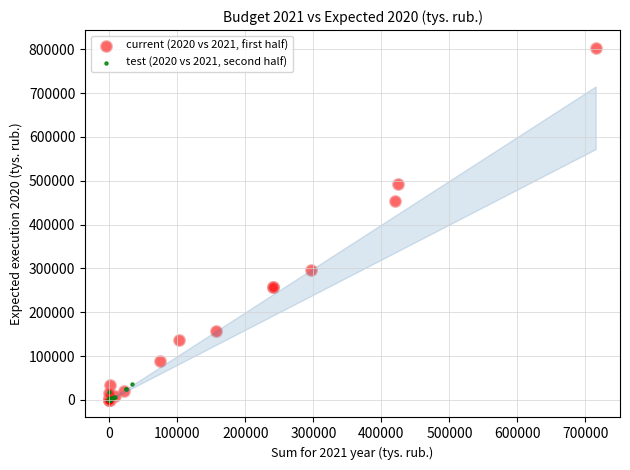

Which series contains the highest Y value?

current (2020 vs 2021, first half)